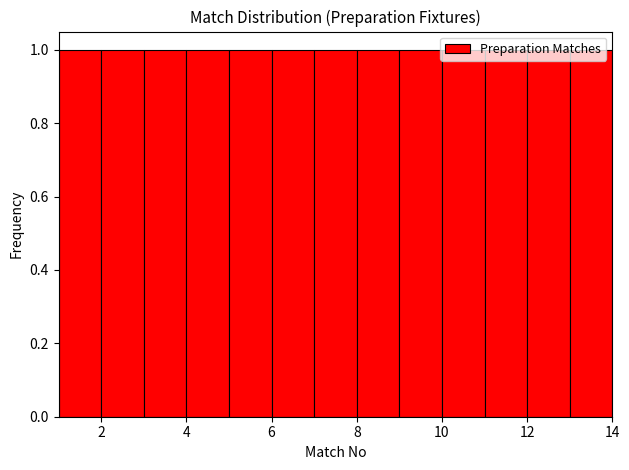

Reading left to right, transcribe this chart: for each bar, give the range it covers on the x-axis and its height. The values are not printed on the chart, so give them approximately, as read against the axis.

1 to 2: 1
2 to 3: 1
3 to 4: 1
4 to 5: 1
5 to 6: 1
6 to 7: 1
7 to 8: 1
8 to 9: 1
9 to 10: 1
10 to 11: 1
11 to 12: 1
12 to 13: 1
13 to 14: 1